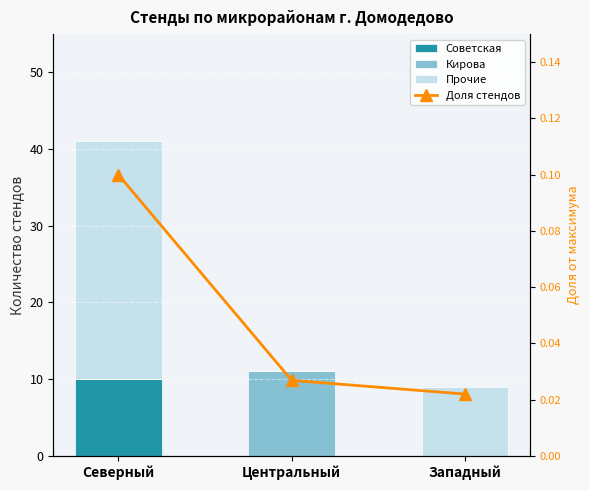

What is the sum of all Советская values?

10.0